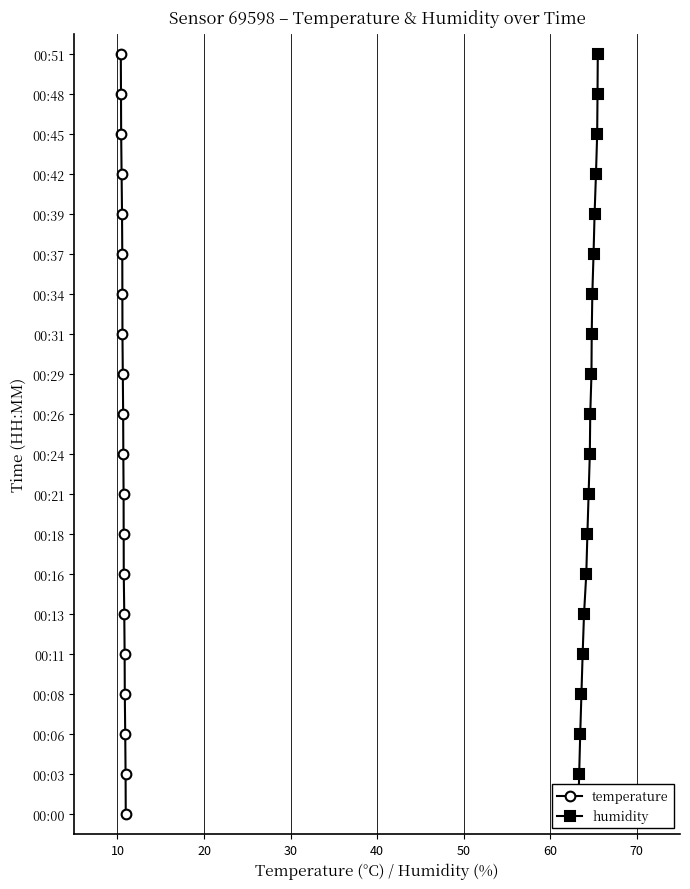

How many categories are shown in the chart?

20